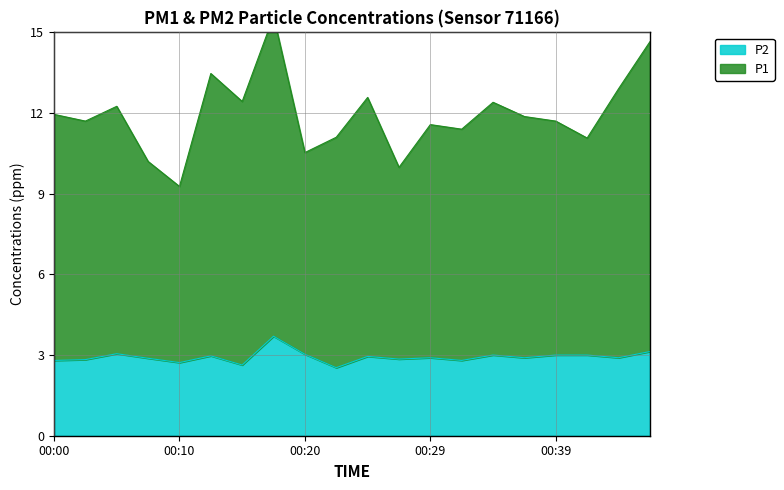

What are all the series names shown in the legend?

P1, P2